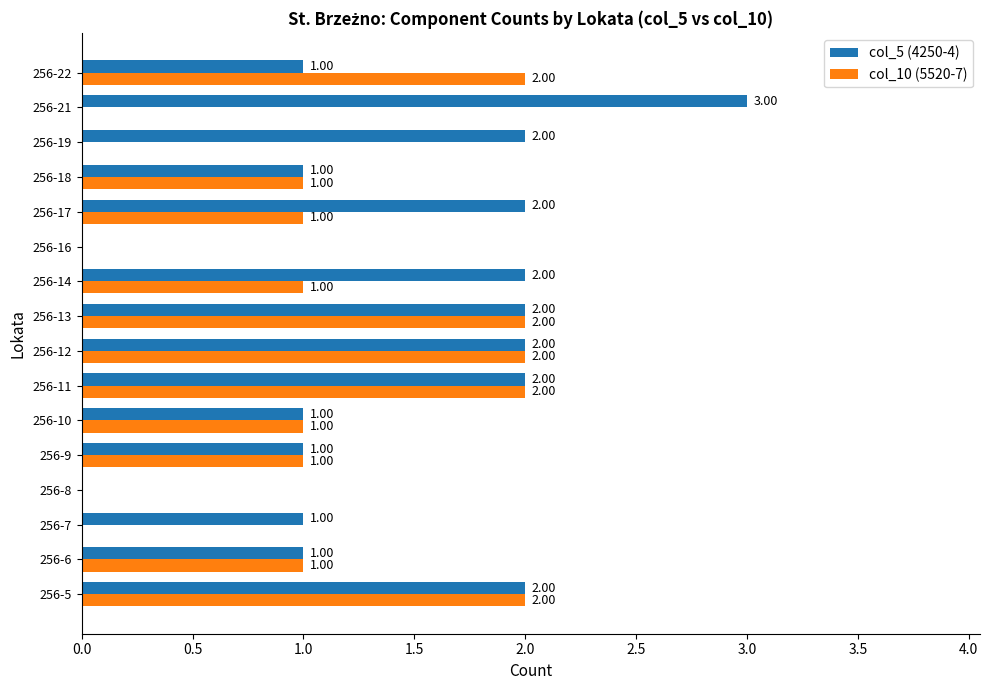

Between 256-8 and 256-21, which series saw the biggest shift?

col_5 (4250-4)